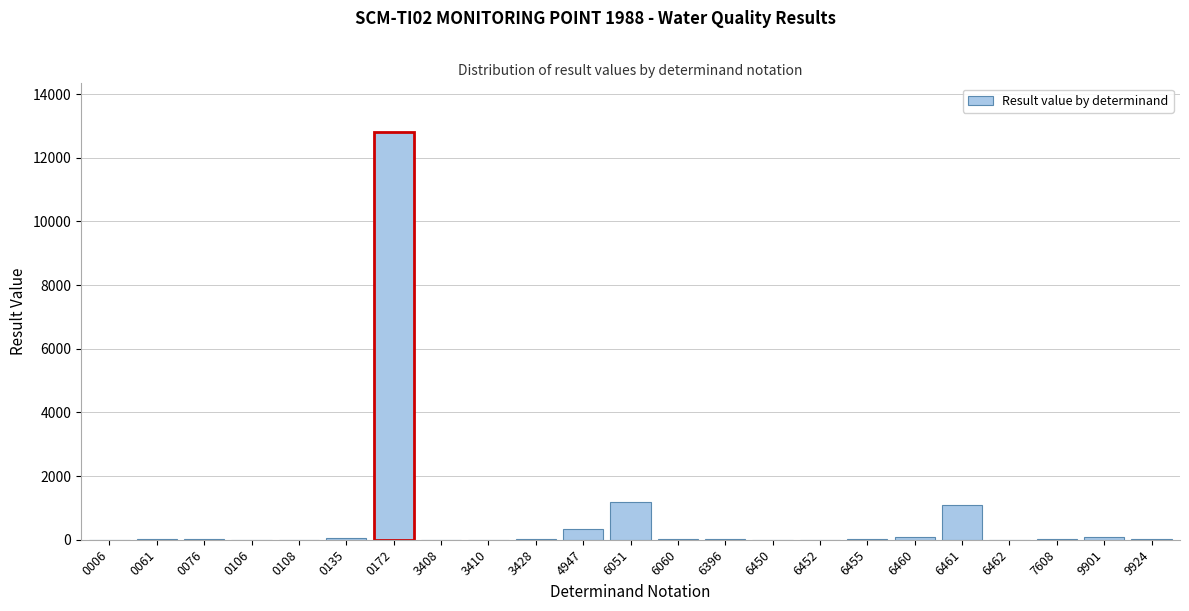

What is the greatest value displayed?

12800.0